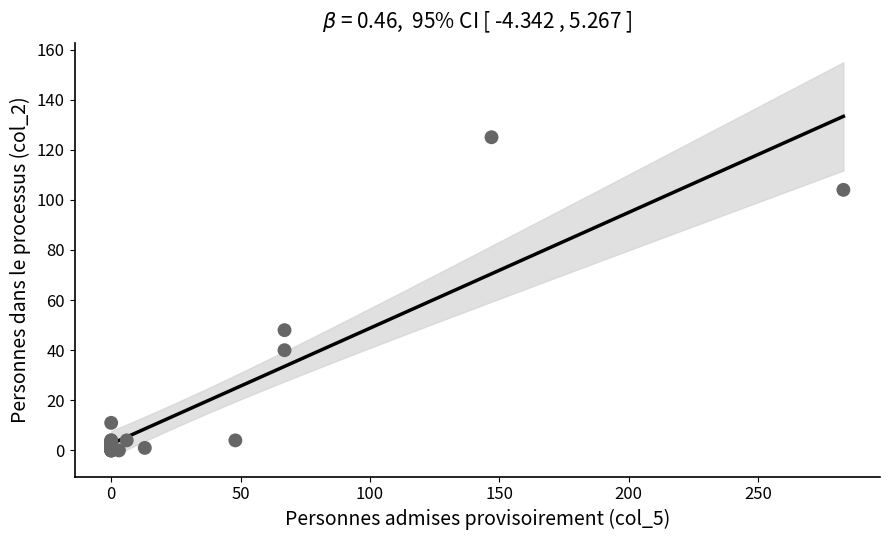

What Y value in the scatter plot is closest to 62?

48